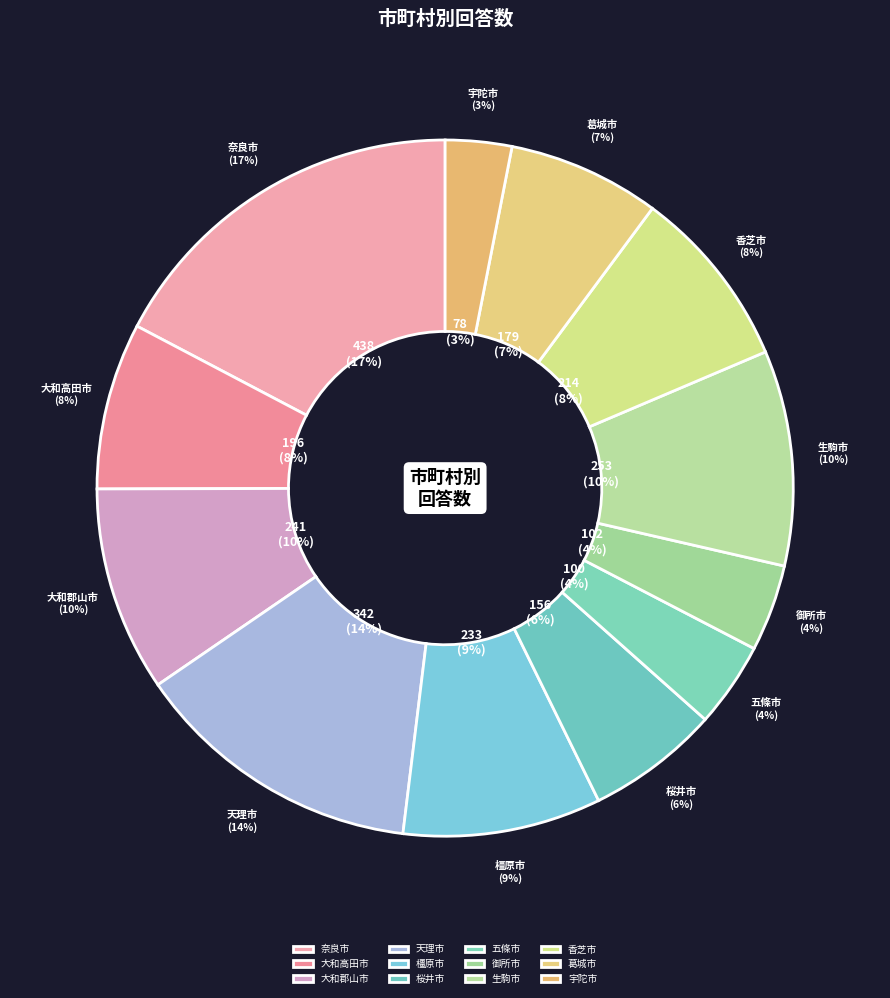

Count the number of slices in the pie.

12